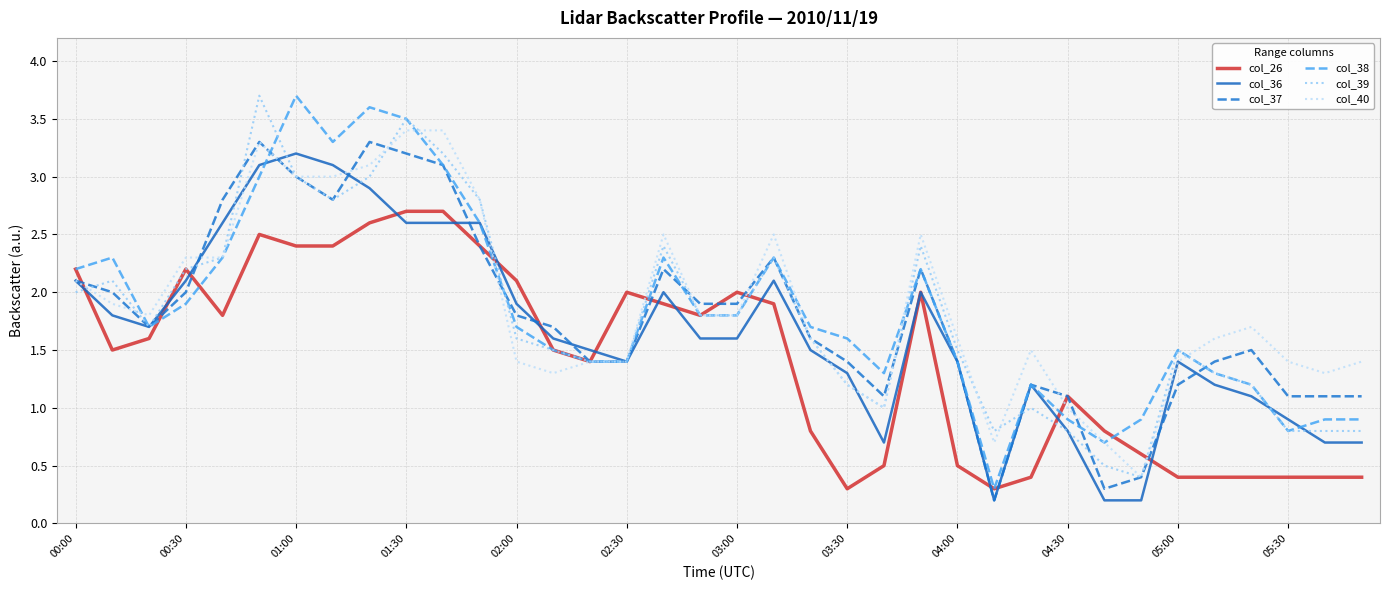

Does the chart have visible grid lines?

Yes